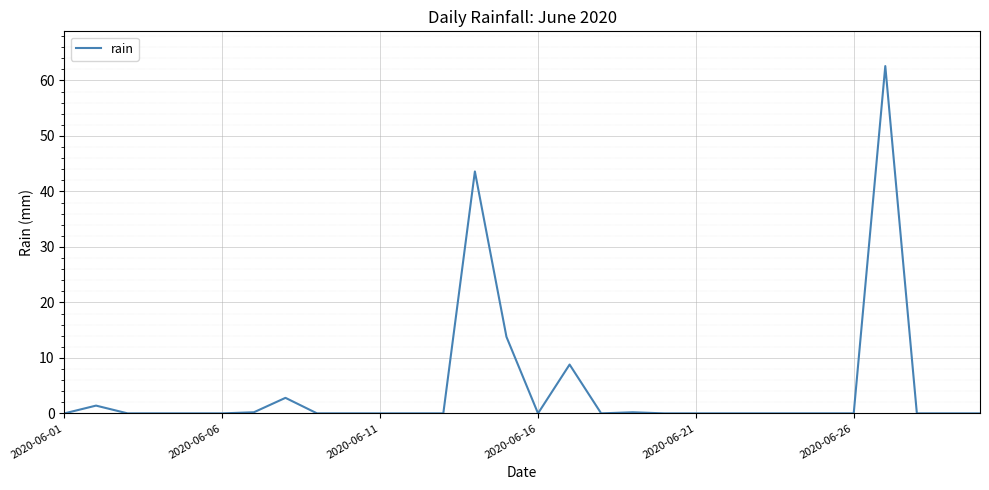

How many categories are shown in the chart?

30